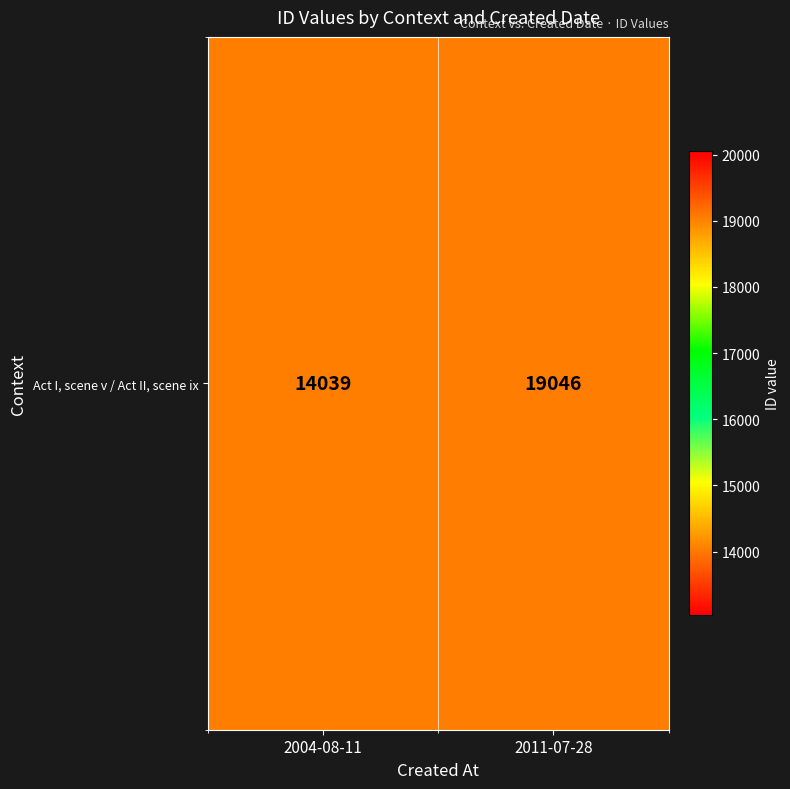

At which category does the chart reach its peak across all series?

2011-07-28